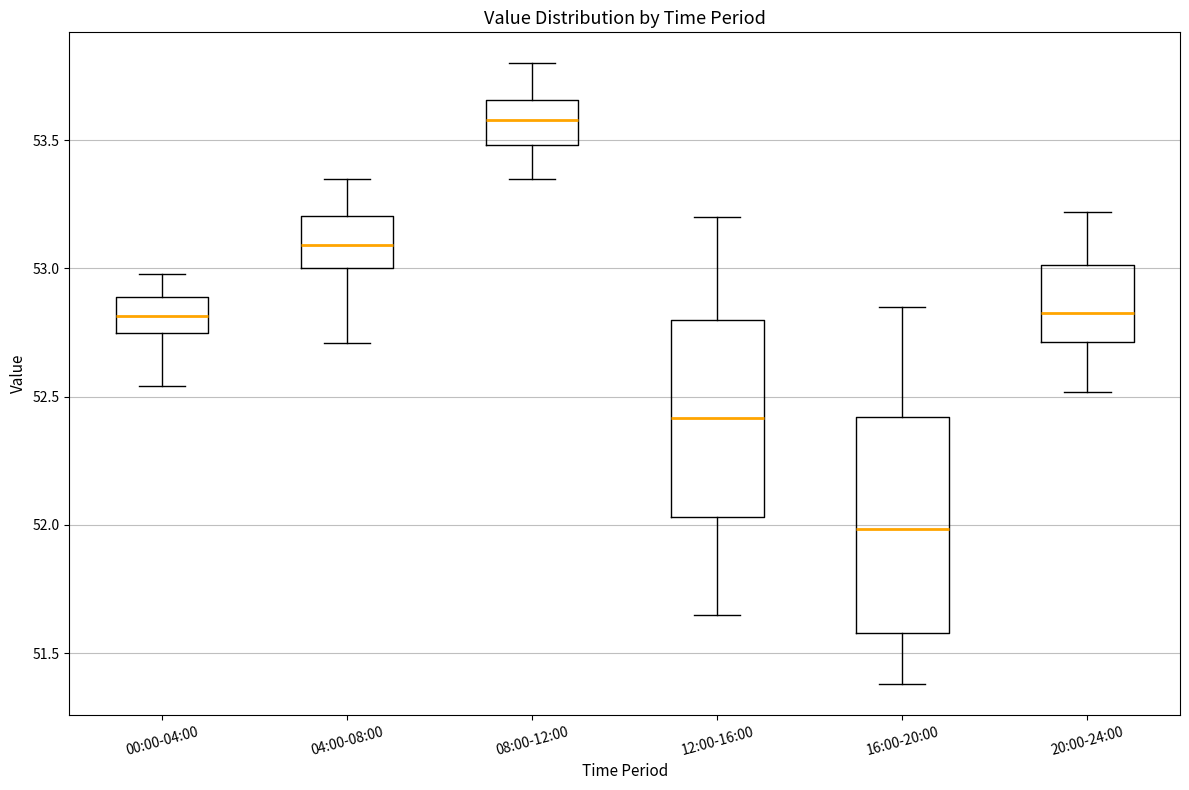

Reading left to right, transcribe this box plot: for each box, give where its median line is, the range the box spans, and where its two whiskers end, as read against the y-axis. The values are not printed on the chart, so give them approximately, as read against the axis.

00:00-04:00: median 52.80, box 52.75 to 52.90, whiskers 52.55 to 53.00
04:00-08:00: median 53.10, box 53.00 to 53.20, whiskers 52.70 to 53.35
08:00-12:00: median 53.60, box 53.50 to 53.65, whiskers 53.35 to 53.80
12:00-16:00: median 52.40, box 52.05 to 52.80, whiskers 51.65 to 53.20
16:00-20:00: median 52.00, box 51.60 to 52.40, whiskers 51.40 to 52.85
20:00-24:00: median 52.85, box 52.70 to 53.00, whiskers 52.50 to 53.20